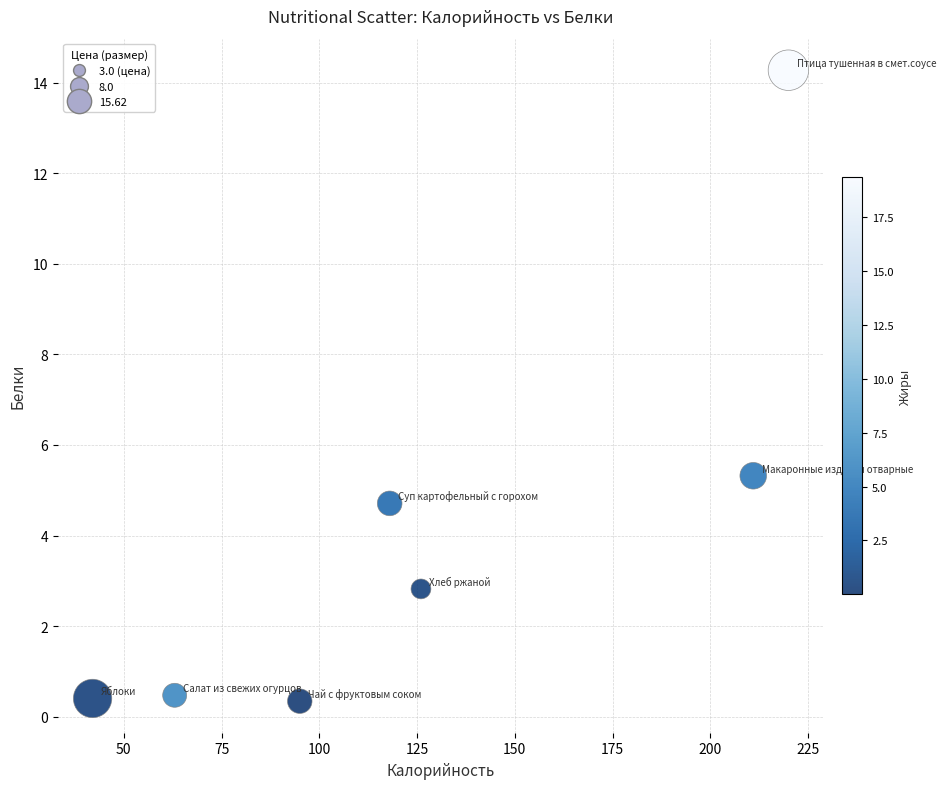

What is the average X value?

125.0